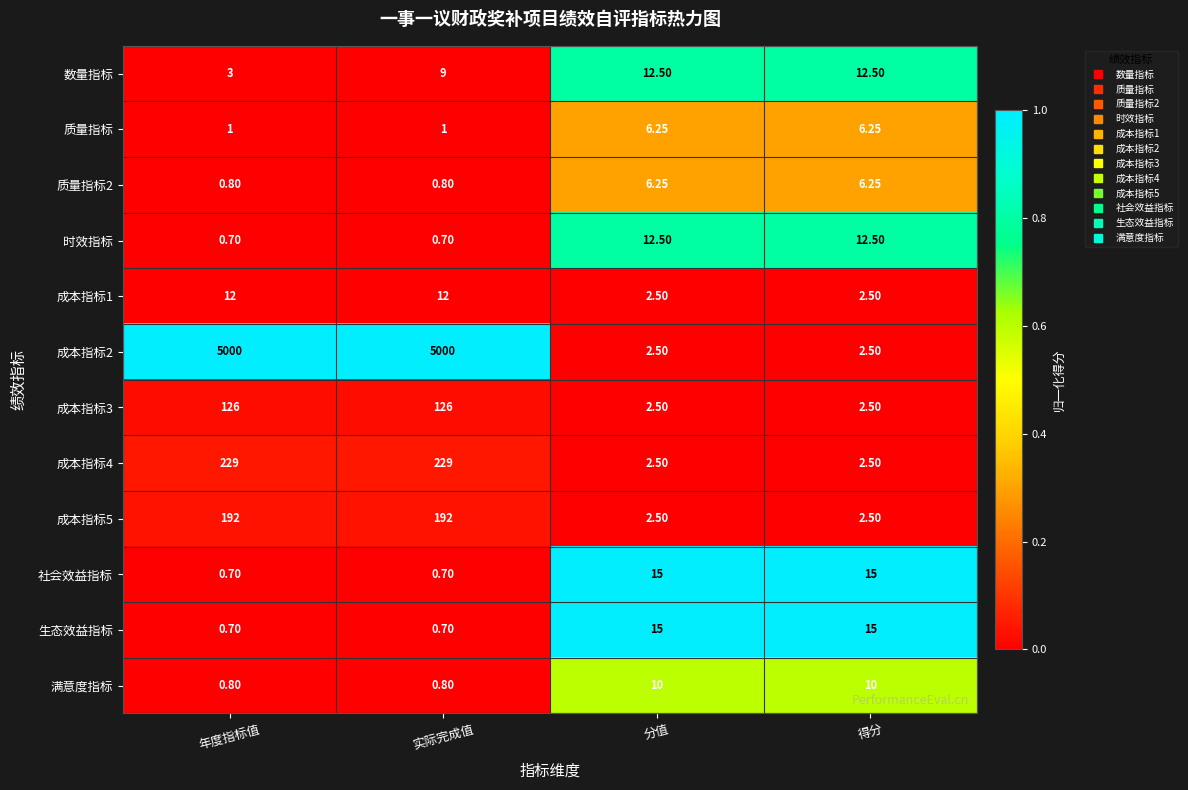

Where does the 时效指标 series first go above 12?

分值